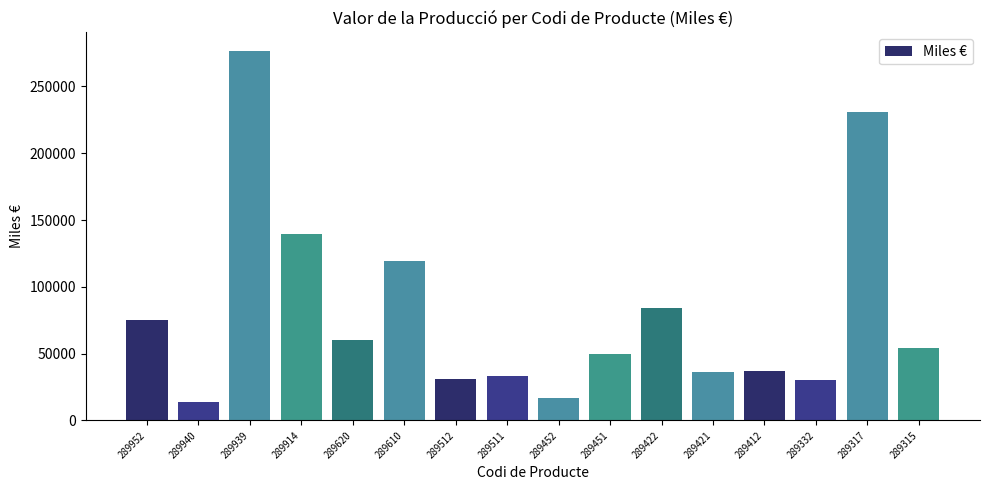

How many bars are there in total?

16